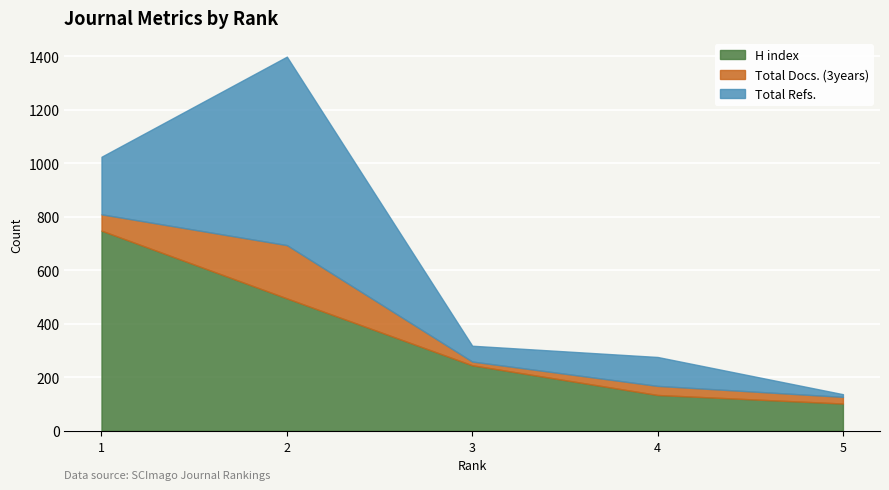

How many data points in H index are less than 245?

2